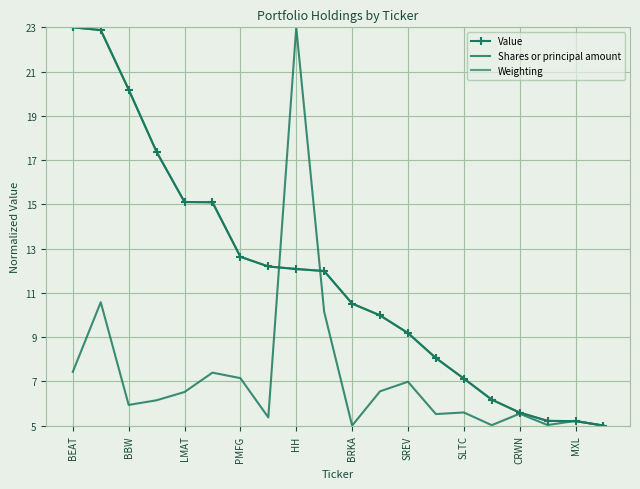

Is this an area chart (filled region under the line)?

No